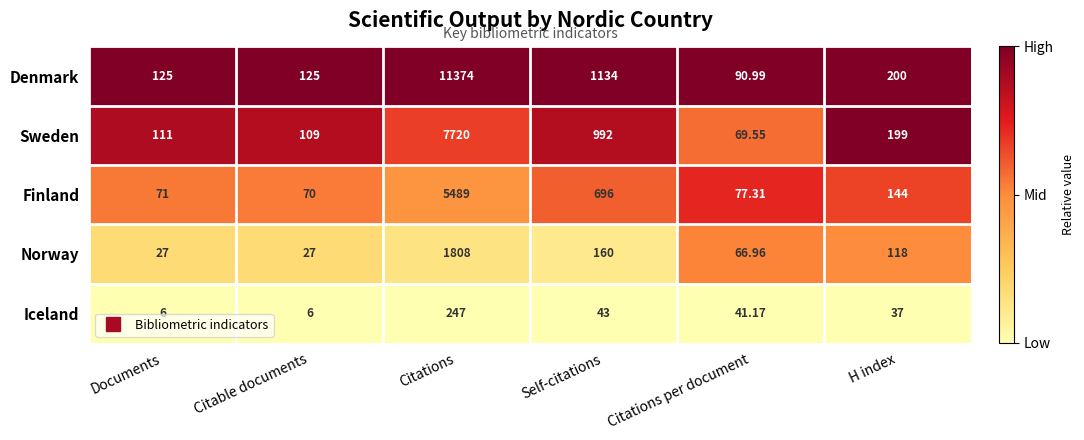

How many data points does each series have?

6